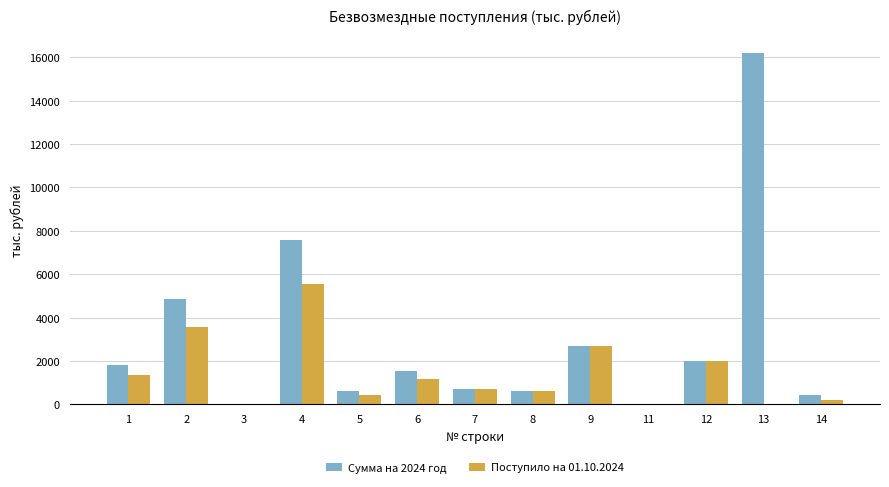

What are all the series names shown in the legend?

Сумма на 2024 год, Поступило на 01.10.2024